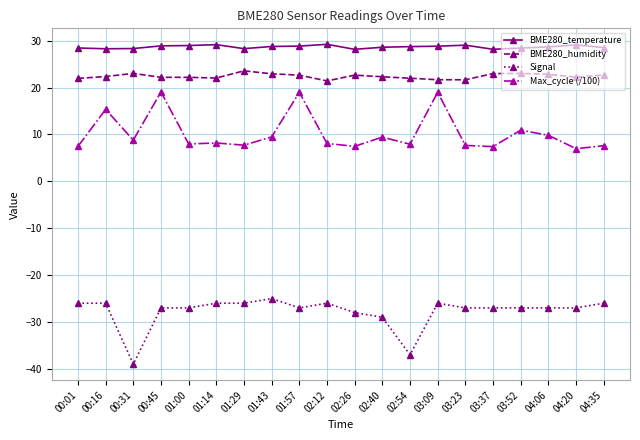

Does the chart have visible grid lines?

Yes